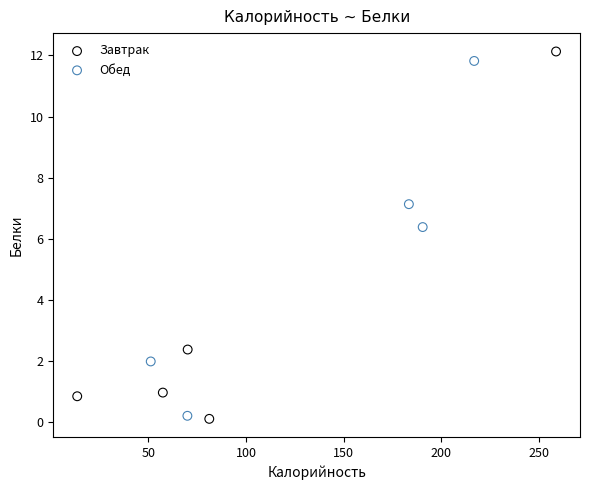

What are all the series names shown in the legend?

Завтрак, Обед